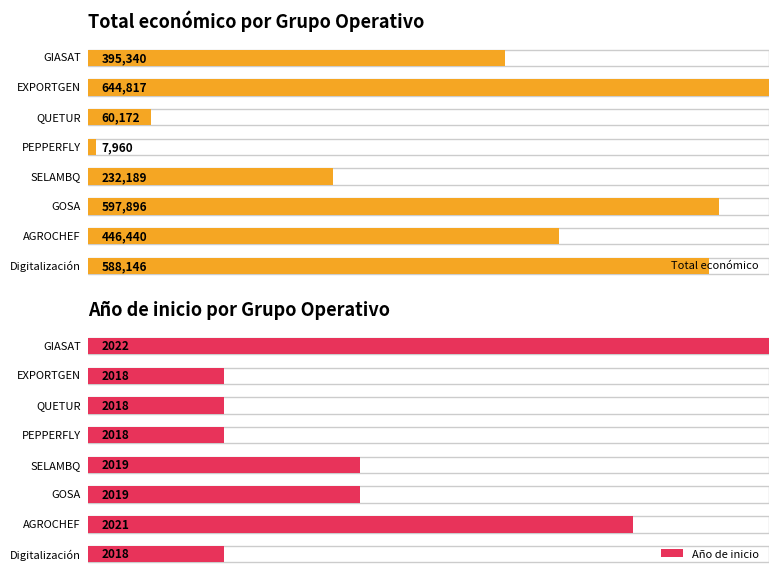

What is the total value across all series at GOSA?

599915